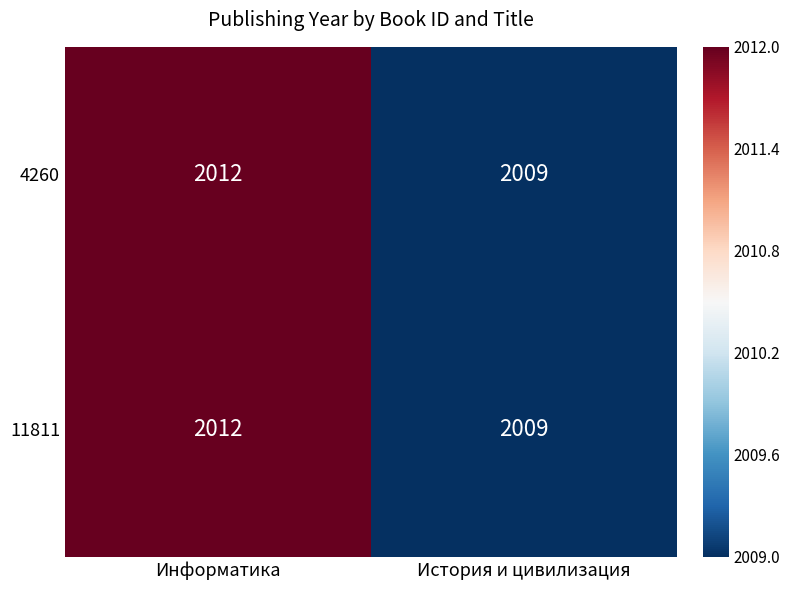

Reading left to right, list all the values displayed in this chart.

4260: Информатика=2012	История и цивилизация=2009
11811: Информатика=2012	История и цивилизация=2009